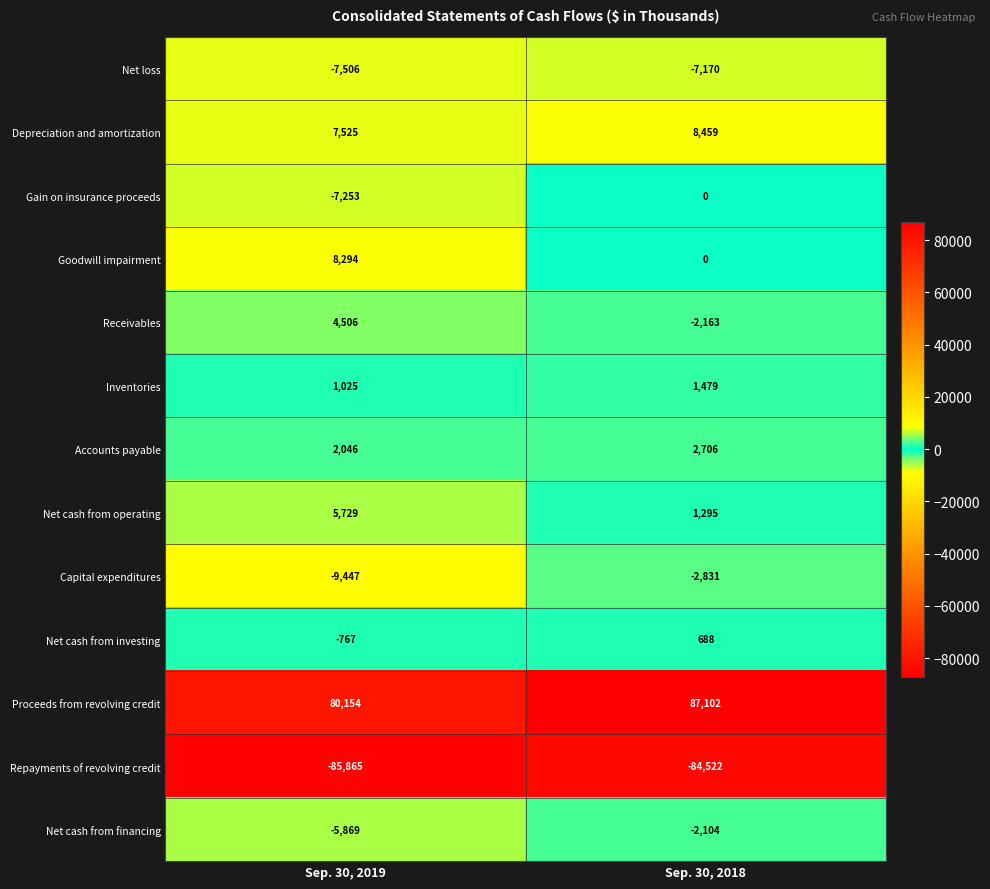

Reading right to left, transcribe all the data shown in this chart.

Net loss: Sep. 30, 2018=-7170	Sep. 30, 2019=-7506
Depreciation and amortization: Sep. 30, 2018=8459	Sep. 30, 2019=7525
Gain on insurance proceeds: Sep. 30, 2018=0	Sep. 30, 2019=-7253
Goodwill impairment: Sep. 30, 2018=0	Sep. 30, 2019=8294
Receivables: Sep. 30, 2018=-2163	Sep. 30, 2019=4506
Inventories: Sep. 30, 2018=1479	Sep. 30, 2019=1025
Accounts payable: Sep. 30, 2018=2706	Sep. 30, 2019=2046
Net cash from operating: Sep. 30, 2018=1295	Sep. 30, 2019=5729
Capital expenditures: Sep. 30, 2018=-2831	Sep. 30, 2019=-9447
Net cash from investing: Sep. 30, 2018=688	Sep. 30, 2019=-767
Proceeds from revolving credit: Sep. 30, 2018=87102	Sep. 30, 2019=80154
Repayments of revolving credit: Sep. 30, 2018=-84522	Sep. 30, 2019=-85865
Net cash from financing: Sep. 30, 2018=-2104	Sep. 30, 2019=-5869